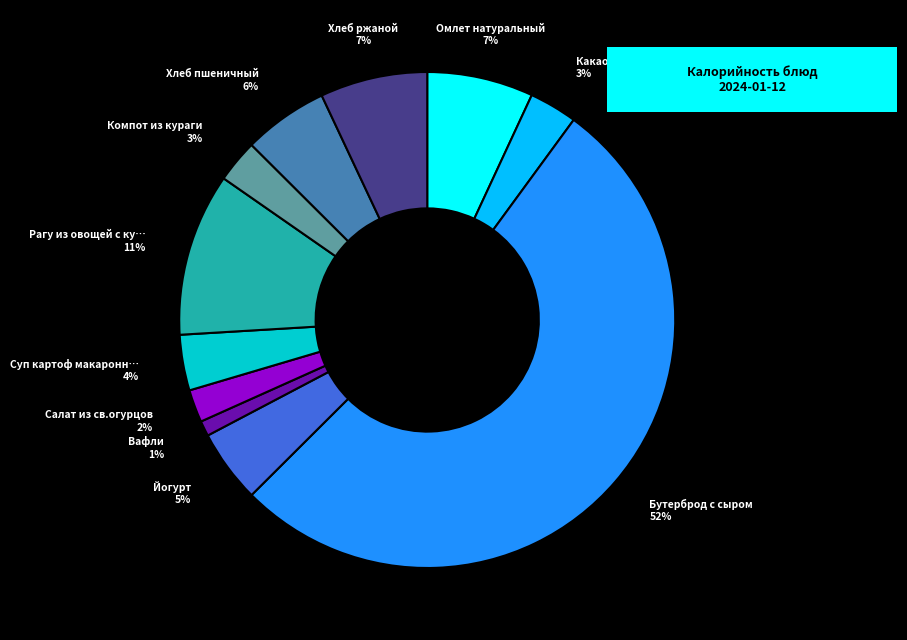

How many segments does this pie chart have?

11